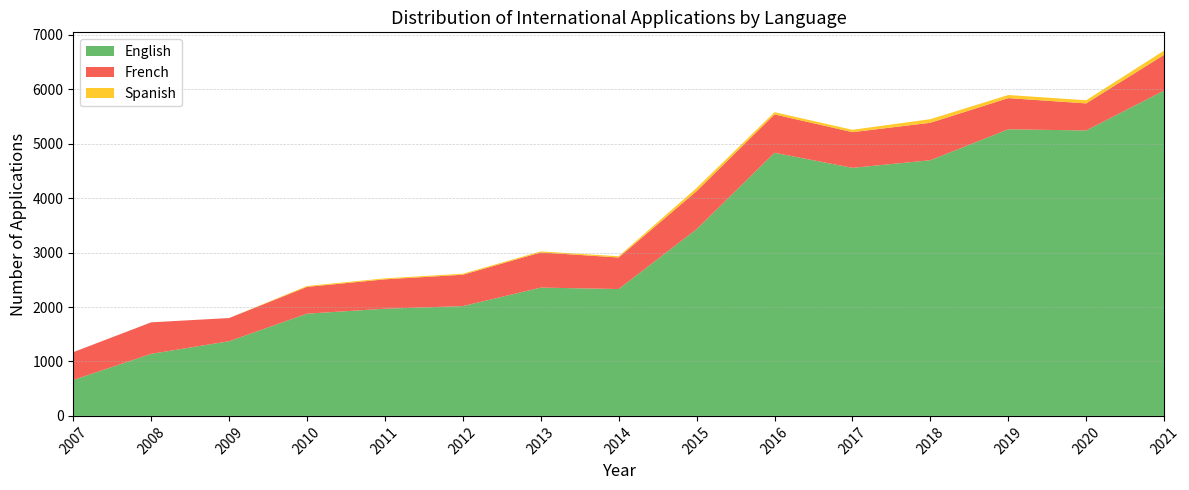

Reading right to left, transcribe all the data shown in this chart.

English: 2021=5977	2020=5244	2019=5265	2018=4697	2017=4557	2016=4834	2015=3430	2014=2331	2013=2357	2012=2017	2011=1969	2010=1878	2009=1372	2008=1140	2007=660
French: 2021=656	2020=497	2019=573	2018=688	2017=656	2016=705	2015=699	2014=579	2013=646	2012=576	2011=540	2010=492	2009=426	2008=579	2007=511
Spanish: 2021=78	2020=58	2019=57	2018=66	2017=43	2016=41	2015=58	2014=23	2013=19	2012=19	2011=18	2010=17	2009=0	2008=0	2007=0